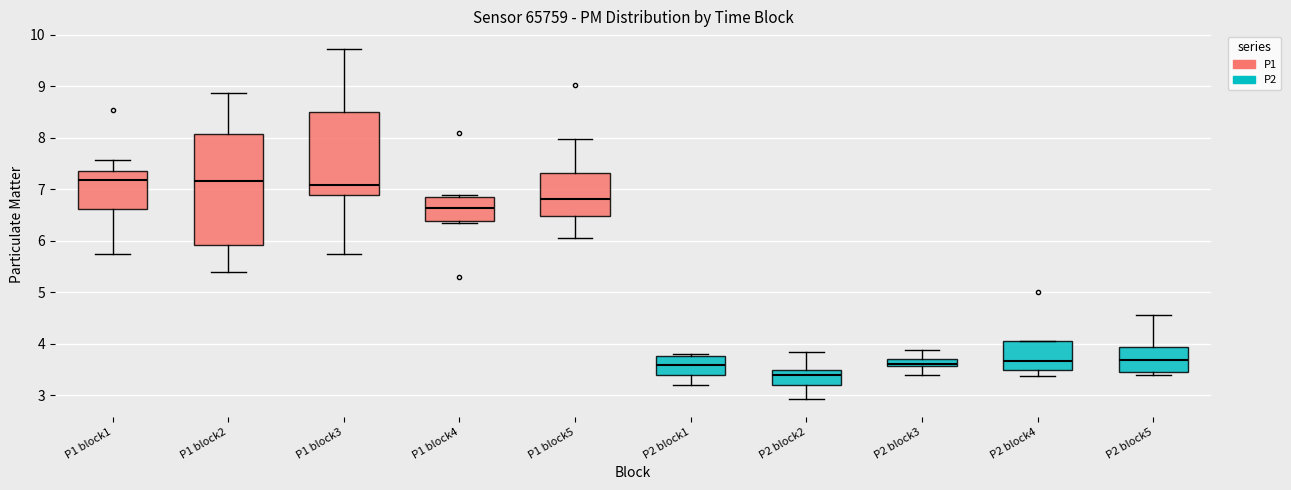

Where is the lower edge of the box for P1 block5 on the y-axis? The values are not printed on the chart, so give them approximately, as read against the axis.

6.5